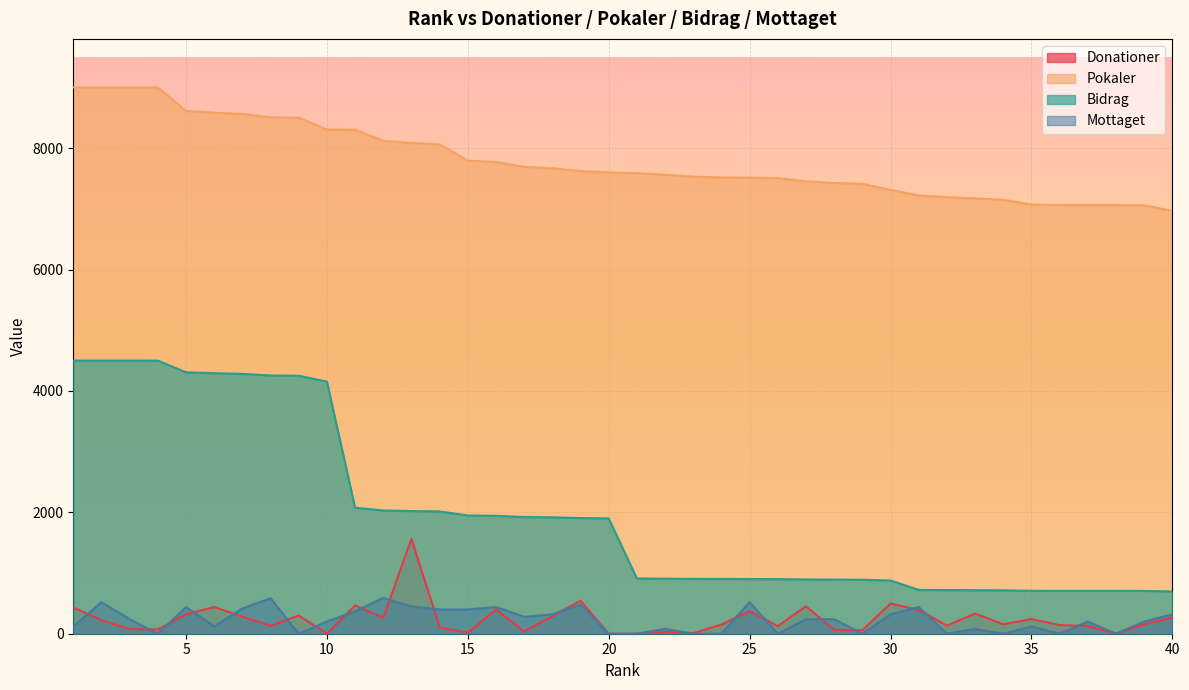

What is the difference between the second highest and second lowest values in the Pokaler series?

1942